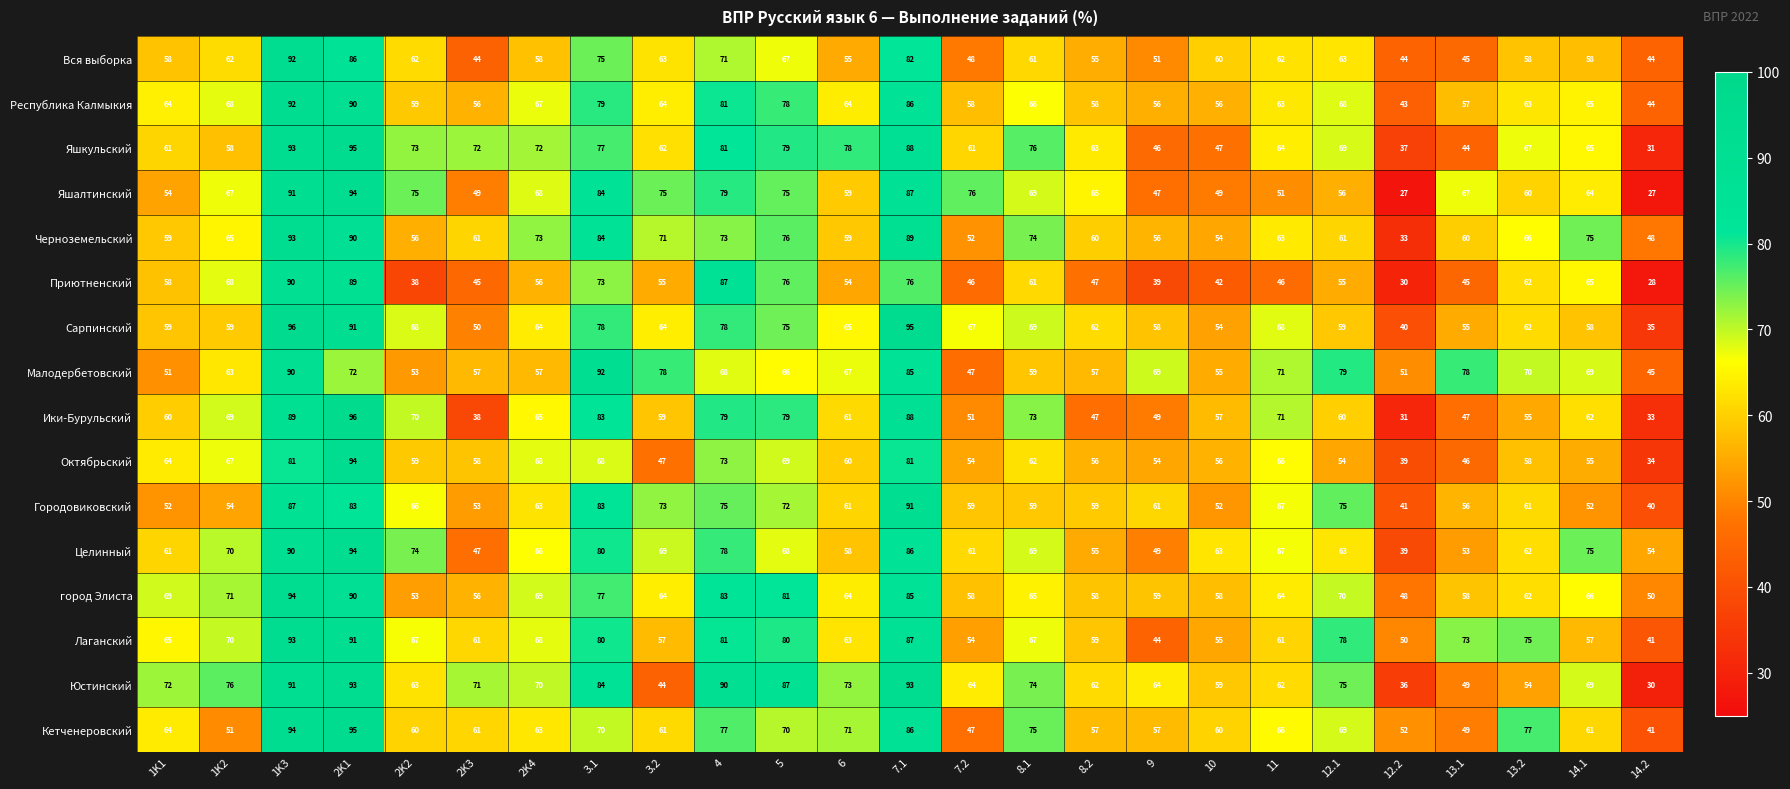

At how many categories does at least one series exceed 28?

25